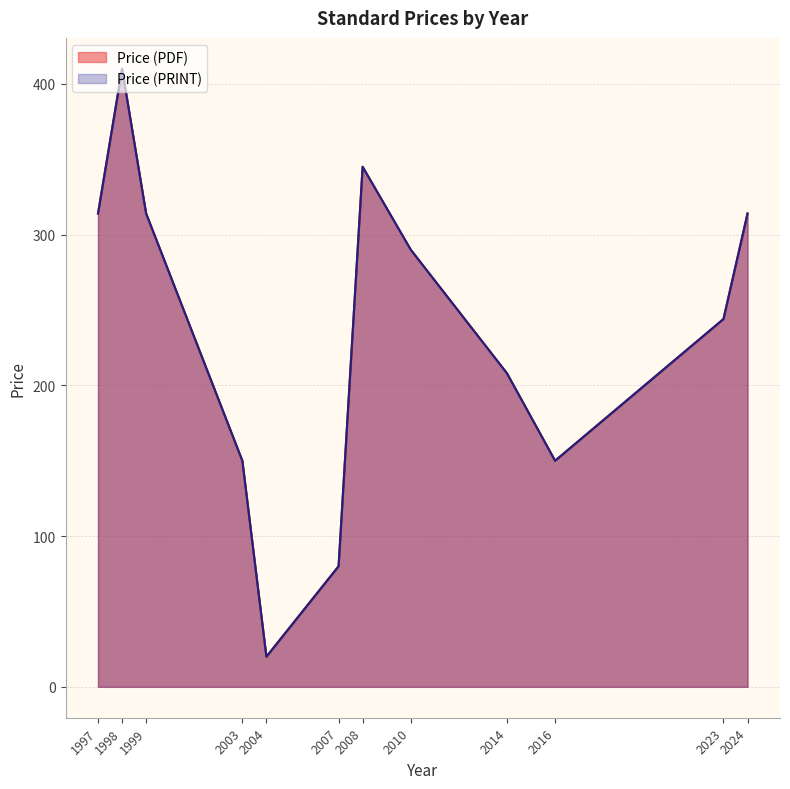

Is the value of Price (PRINT) at 2024 greater than the value of Price (PDF) at 2004?

Yes